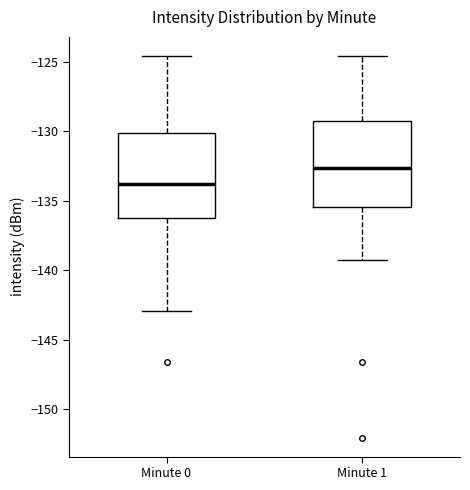

Reading left to right, transcribe this box plot: for each box, give where its median line is, the range the box spans, and where its two whiskers end, as read against the y-axis. The values are not printed on the chart, so give them approximately, as read against the axis.

Minute 0: median -134.0, box -136.0 to -130.0, whiskers -143.0 to -124.5
Minute 1: median -132.5, box -135.5 to -129.0, whiskers -139.5 to -124.5